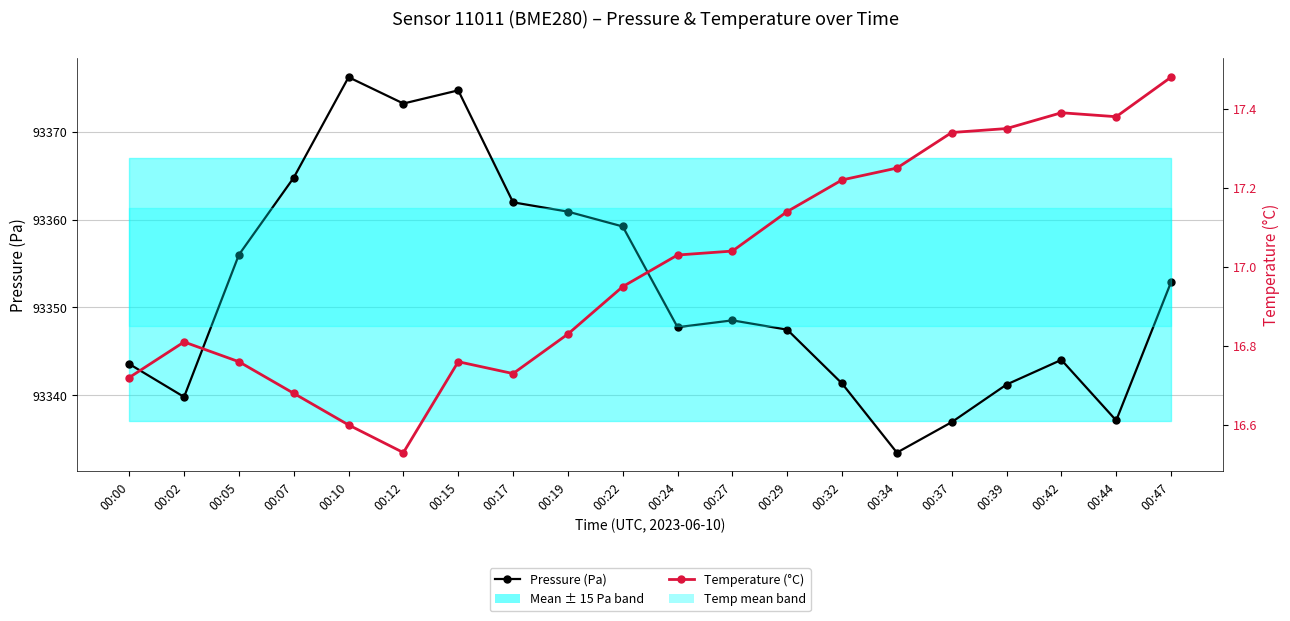

Which category has the highest value across all series?

00:10